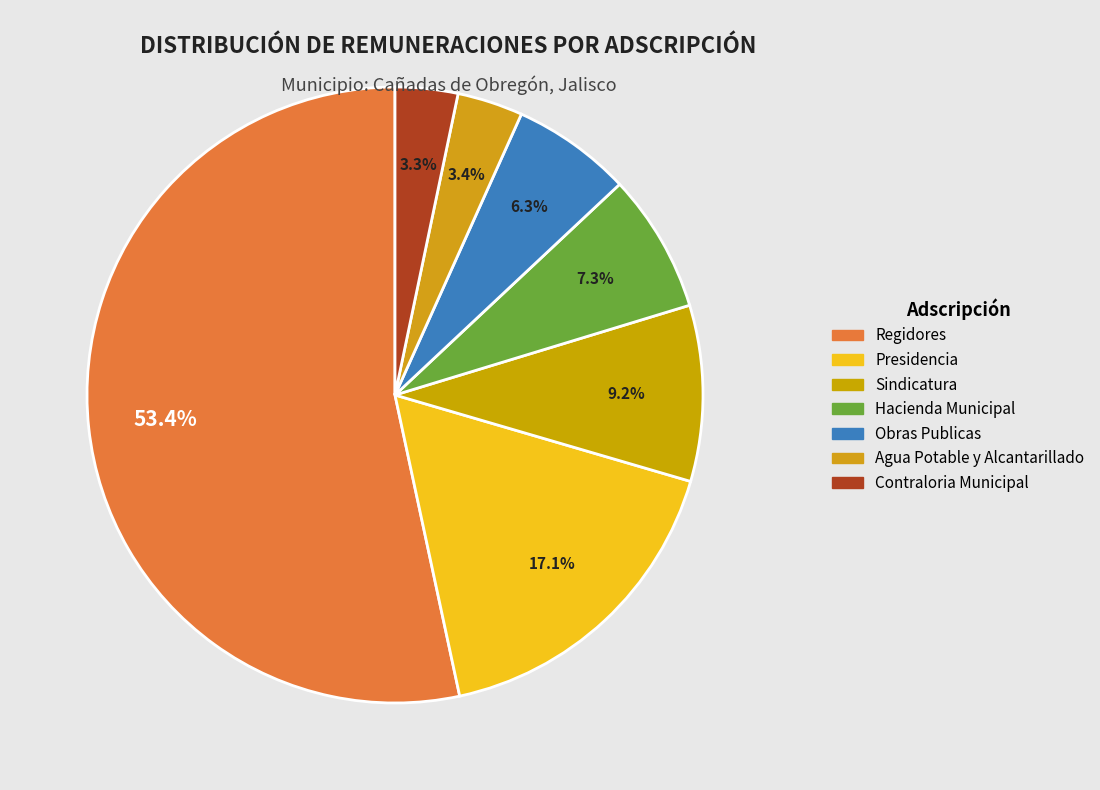

Which slice represents more than half of the pie?

Regidores